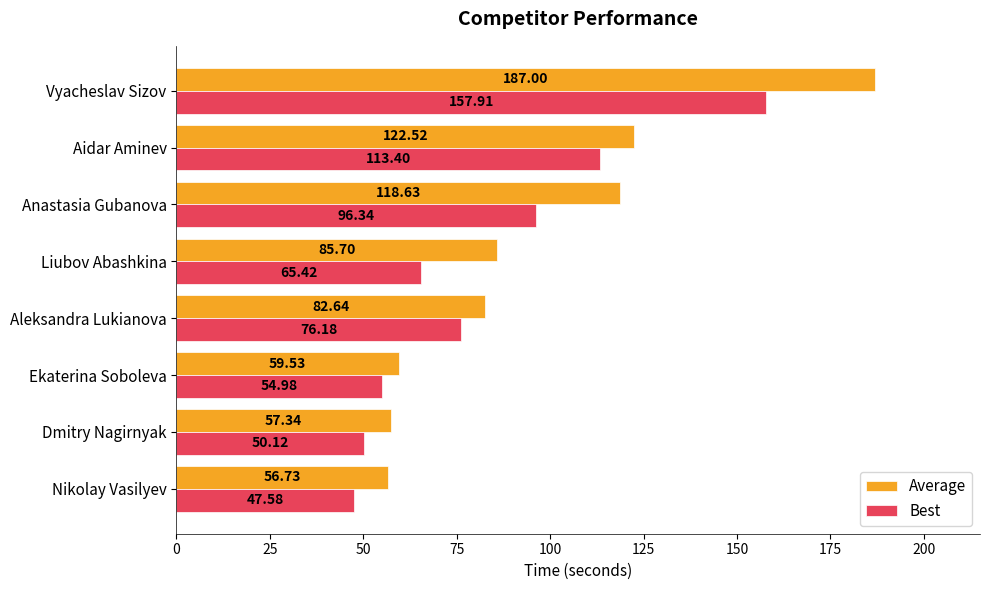

At which label is Average closest to 121?

Aidar Aminev